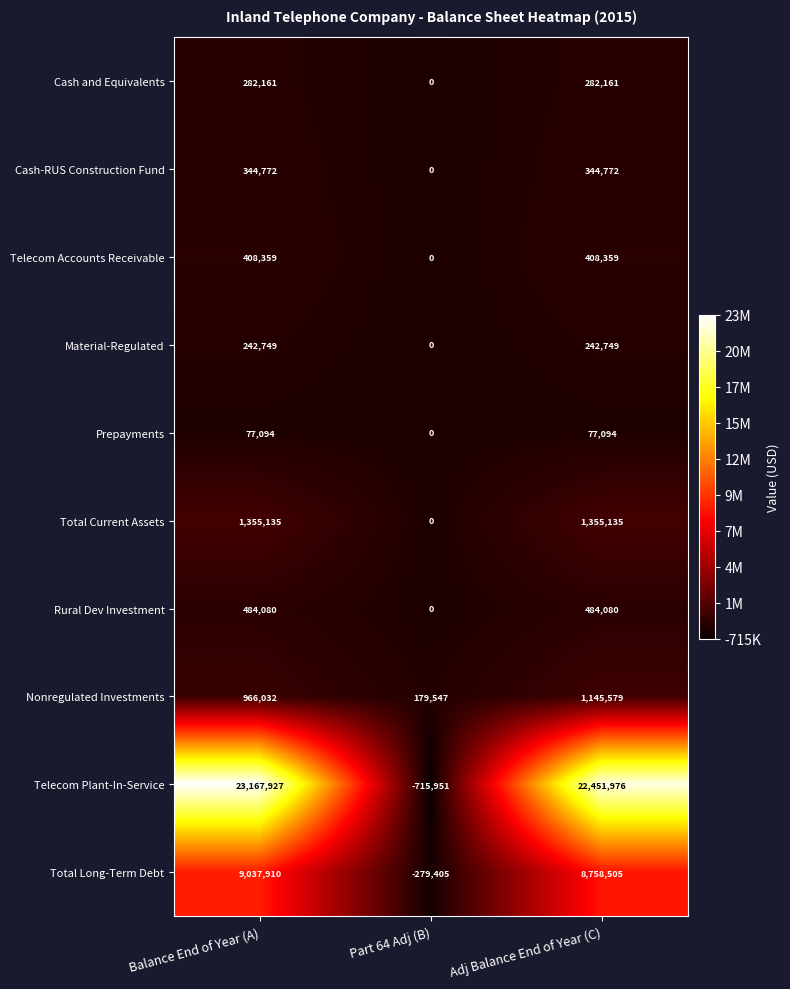

At how many categories does at least one series exceed 19140842?

2